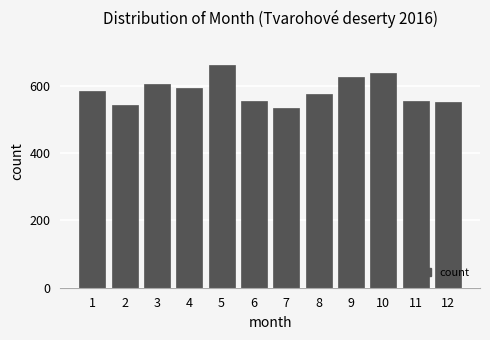

What is the sum of all values?

7021.1